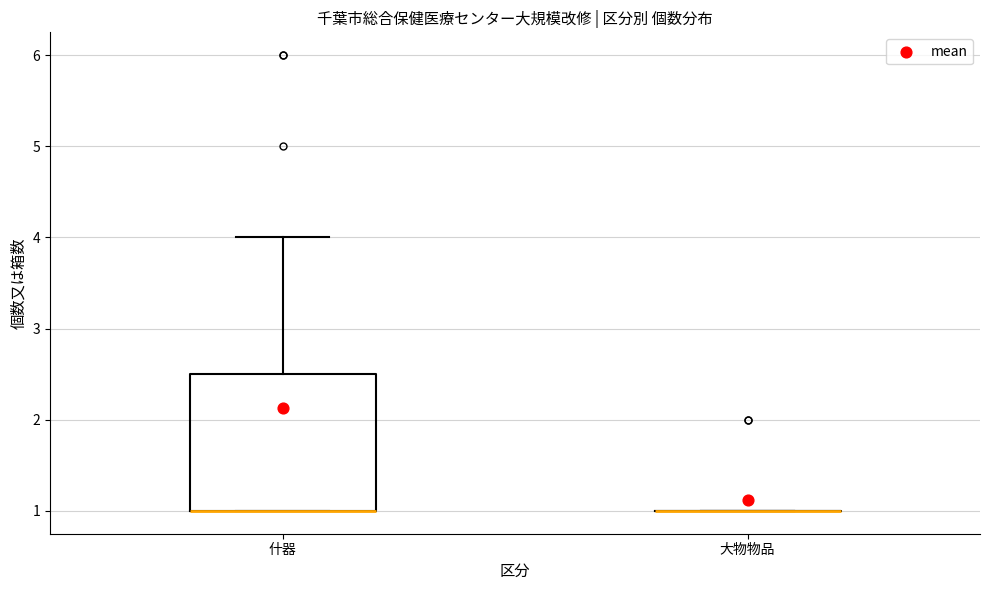

Reading left to right, transcribe this box plot: for each box, give where its median line is, the range the box spans, and where its two whiskers end, as read against the y-axis. The values are not printed on the chart, so give them approximately, as read against the axis.

什器: median 1.0 (drawn on the box's lower edge), box 1.0 to 2.5, whiskers 1.0 to 4.0
大物物品: box collapsed to a line at 1.0, whiskers 1.0 to 1.0